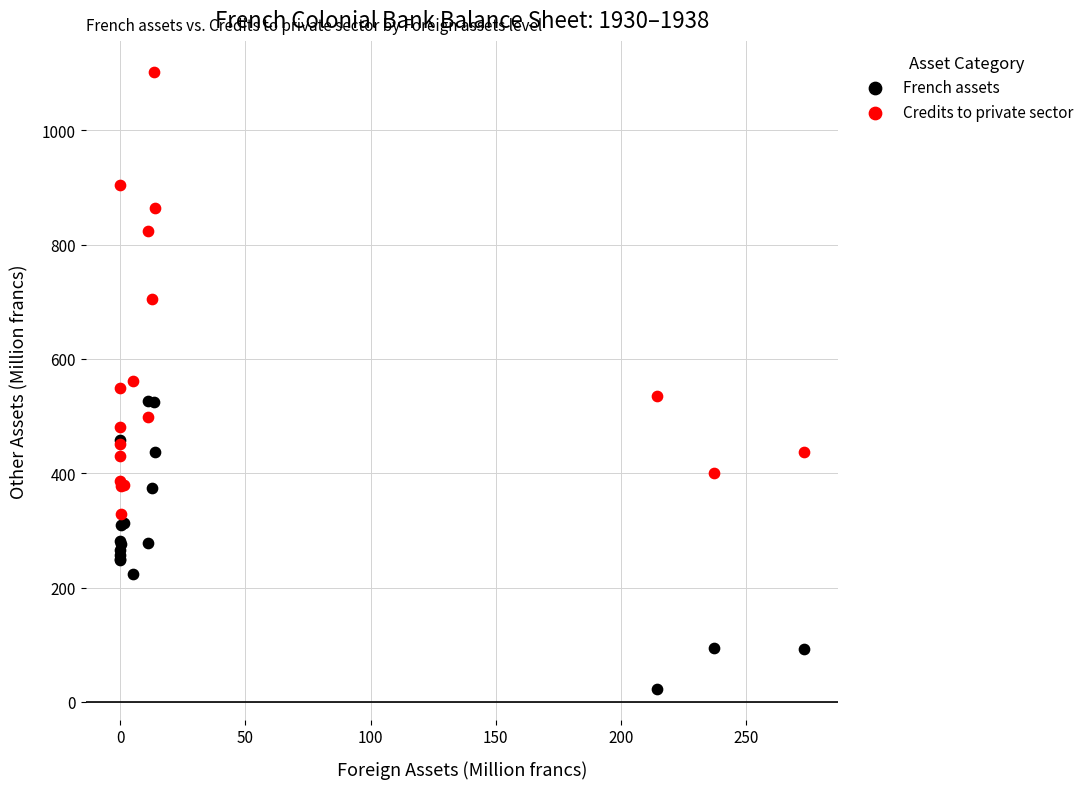

Which series contains the highest Y value?

Credits to private sector